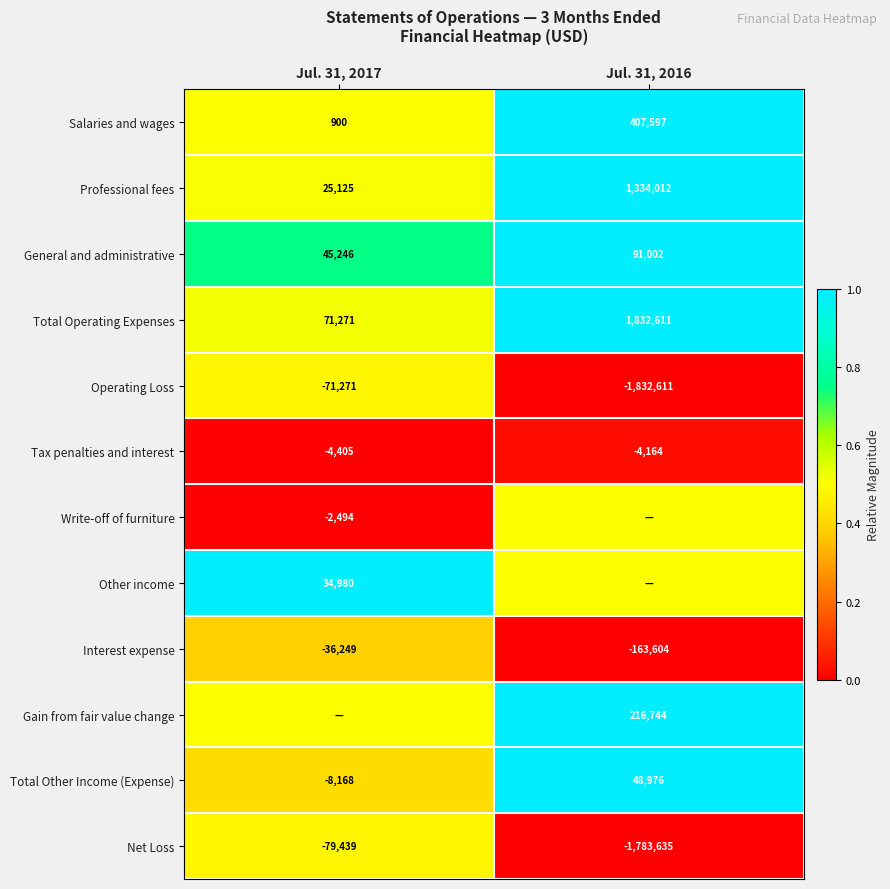

True or false: Total Operating Expenses has a value of 21332.8 at Jul. 31, 2017.

False